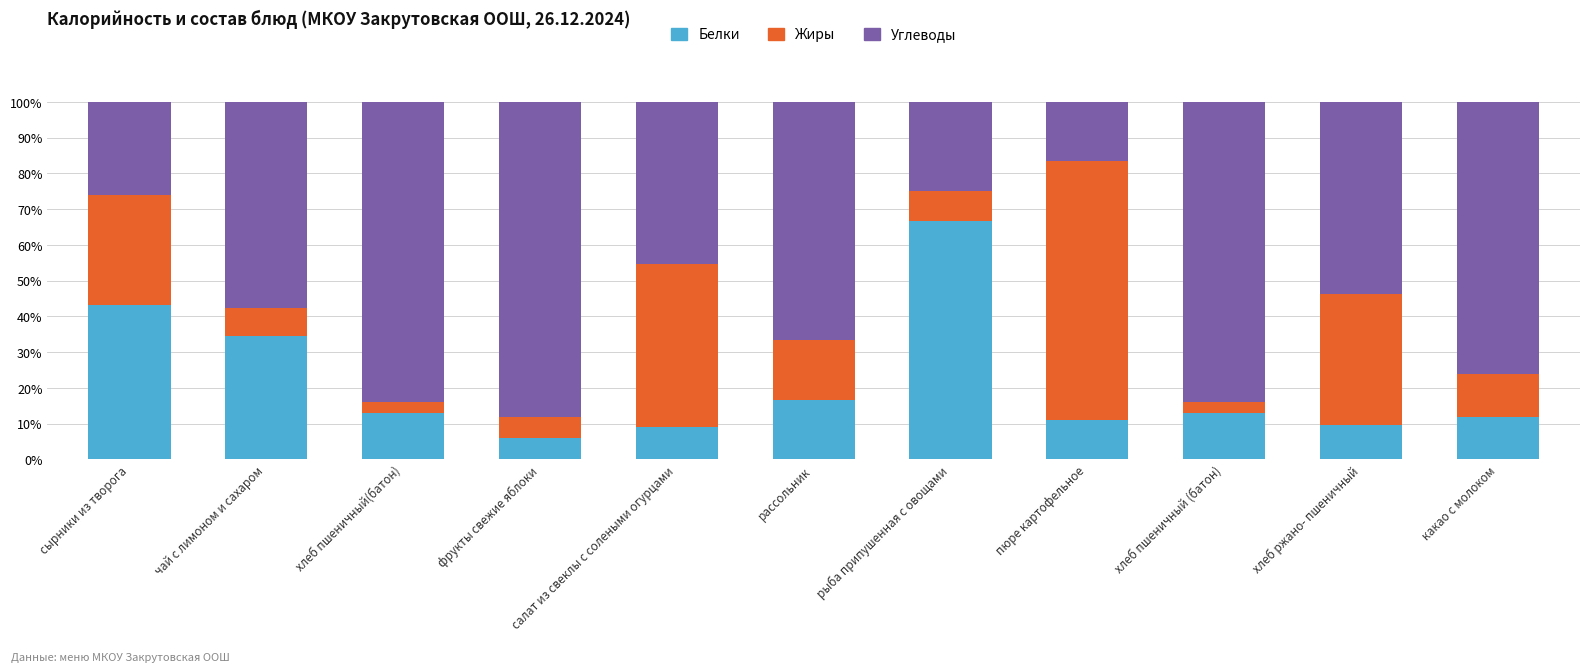

Read the Белки value at рыба припушенная с овощами.

66.7